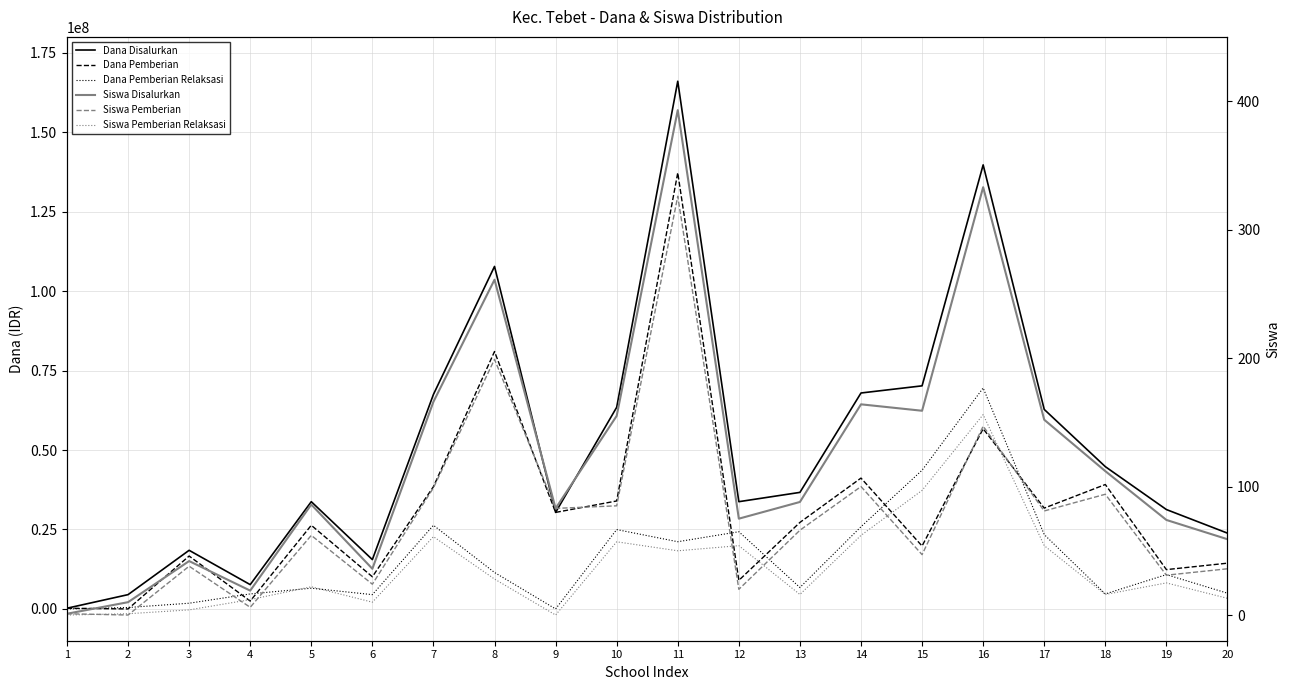

What are all the series names shown in the legend?

Dana Disalurkan, Dana Pemberian, Dana Pemberian Relaksasi, Siswa Disalurkan, Siswa Pemberian, Siswa Pemberian Relaksasi